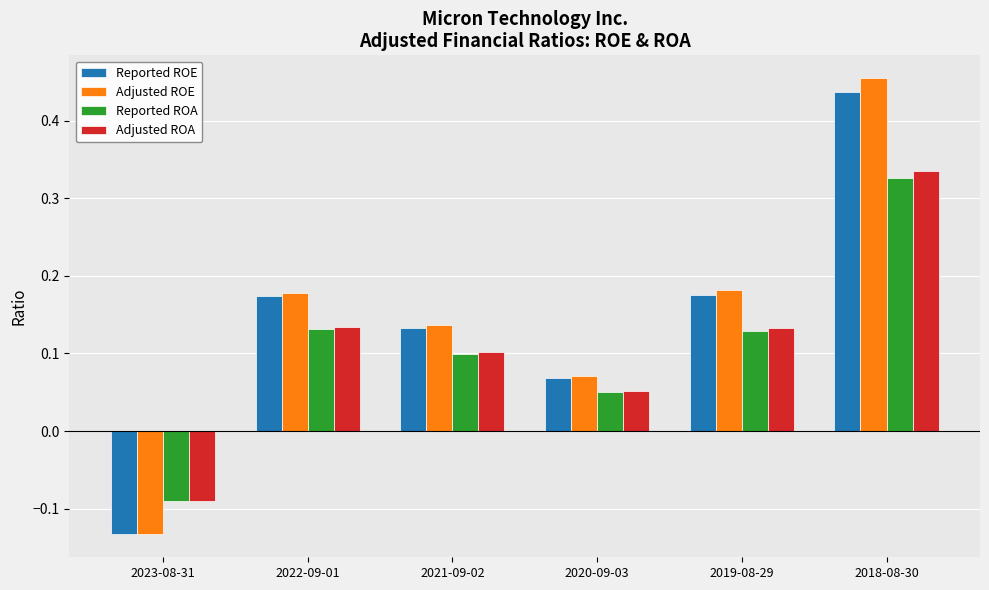

What is the label of the 3rd bar from the left?

2021-09-02